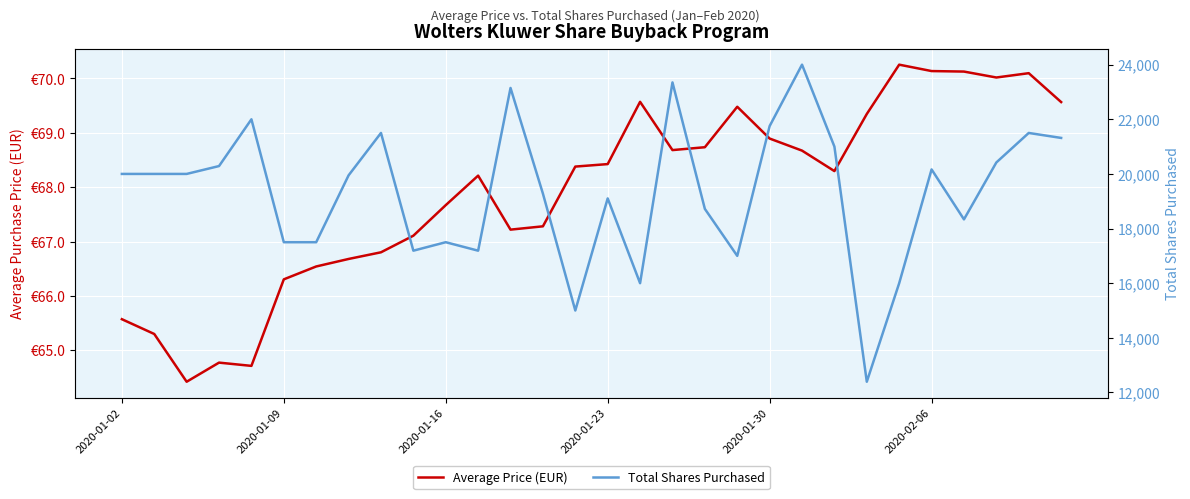

Reading right to left, what are all the values shown in this chart?

Average Price (EUR): 69.6	70.1	70.0	70.1	70.1	70.3	69.3	68.3	68.7	68.9	69.5	68.7	68.7	69.6	68.4	68.4	67.3	67.2	68.2	67.7	67.1	66.8	66.7	66.5	66.3	64.7	64.8	64.4	65.3	65.6
Total Shares Purchased: 21318.0	21500.0	20420.0	18336.0	20165.0	16000.0	12392.0	21000.0	24000.0	21752.0	17000.0	18720.0	23350.0	16000.0	19104.0	15000.0	19279.0	23147.0	17190.0	17500.0	17190.0	21500.0	19948.0	17500.0	17500.0	22000.0	20288.0	20000.0	20000.0	20000.0